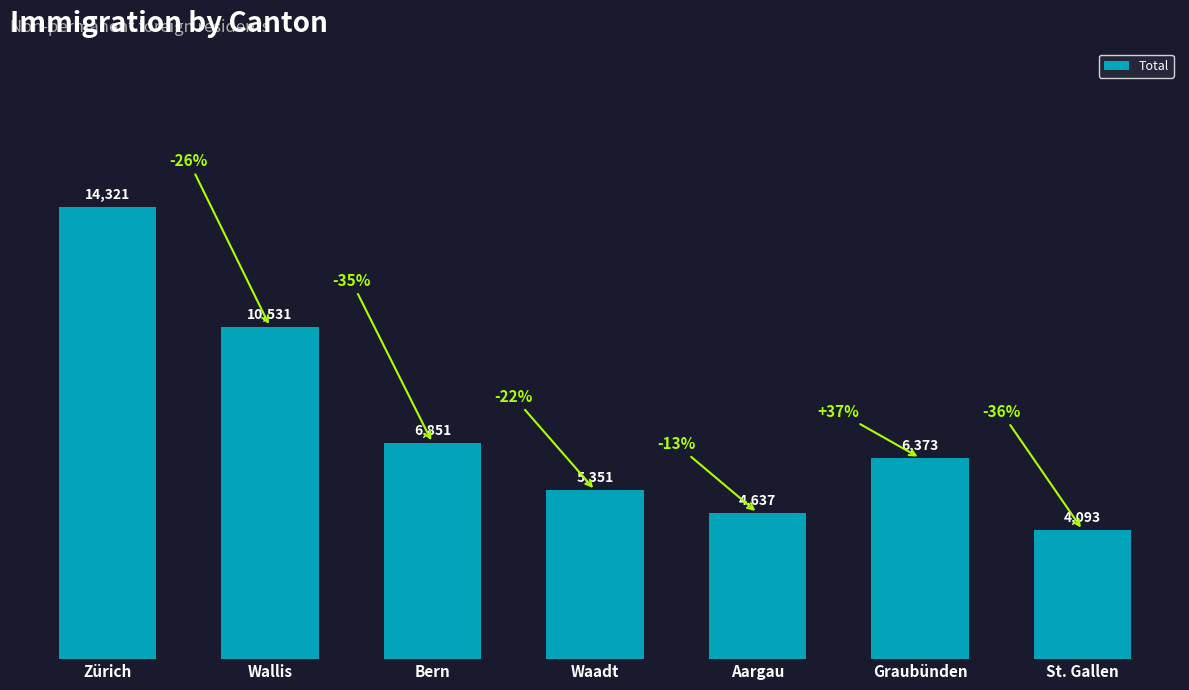

Rank the categories by value from highest to lowest.

Zürich, Wallis, Bern, Graubünden, Waadt, Aargau, St. Gallen